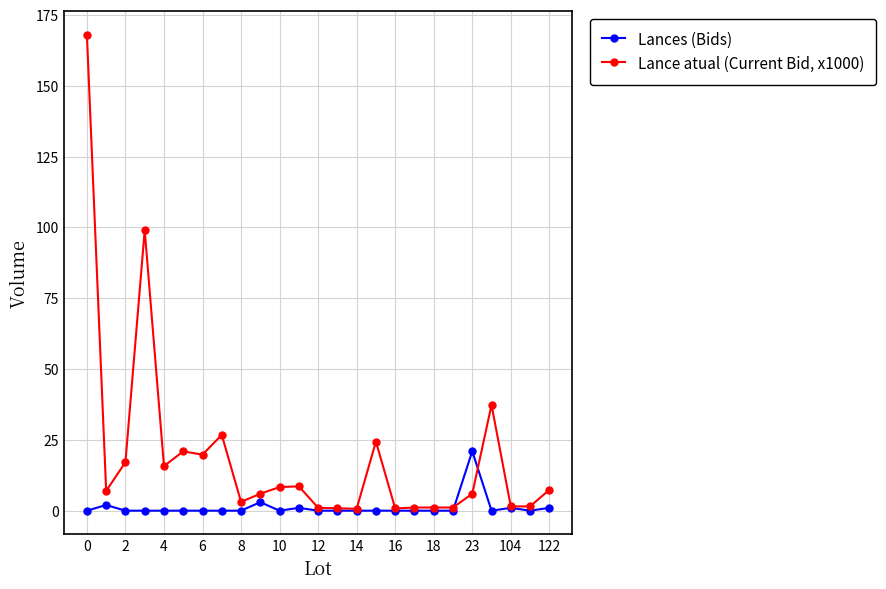

Which series has the widest spread of values?

Lance atual (Current Bid, x1000)